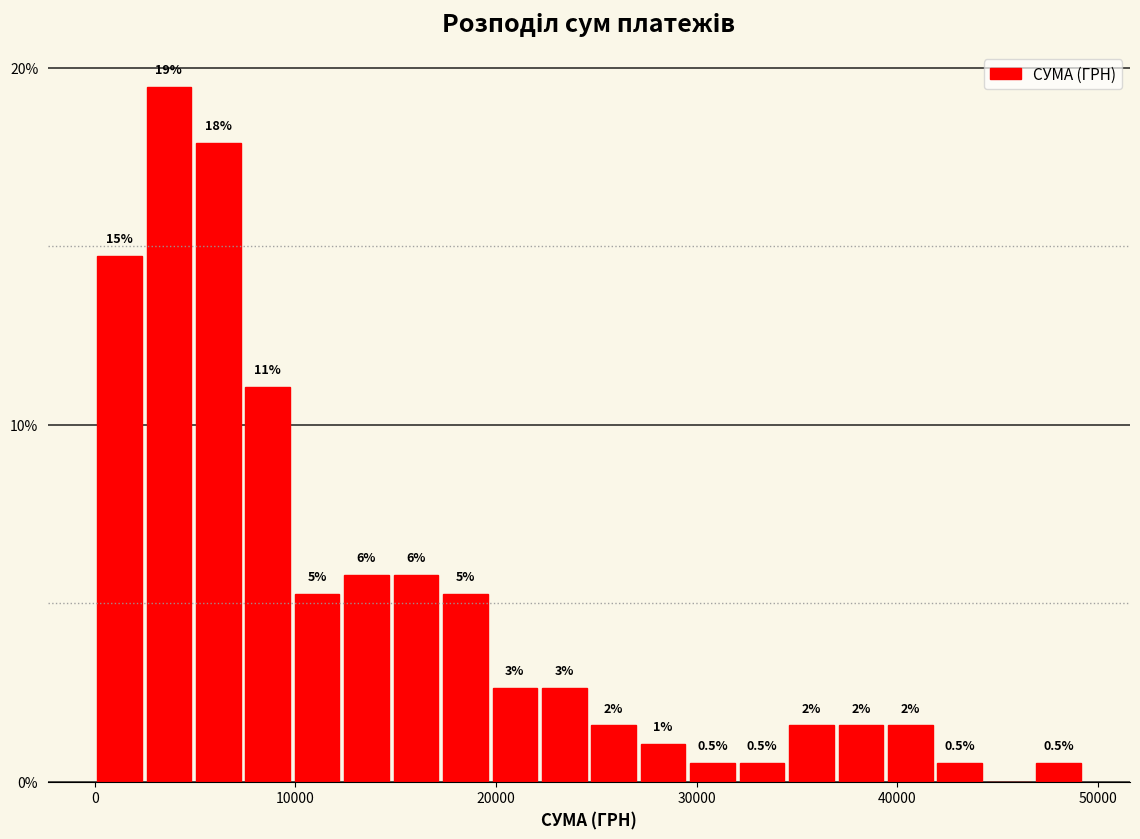

Read against the x-axis, roughly where is the centre of the tallest bar?

4000